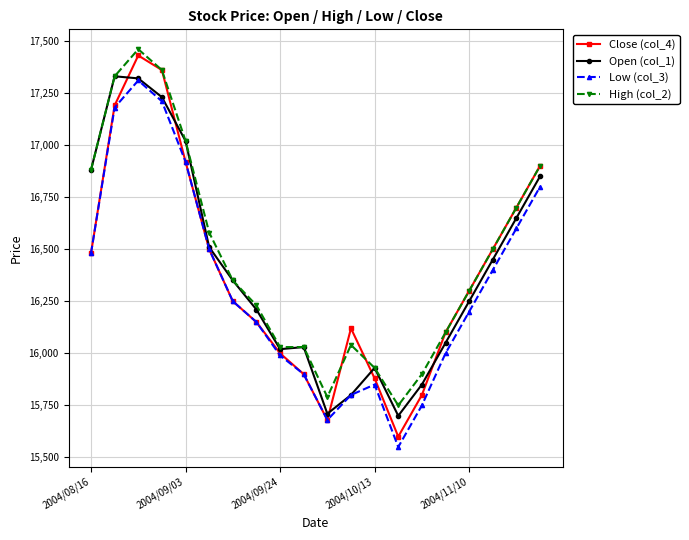

What is the value of the Close (col_4) point at the 1st from the left?

16480